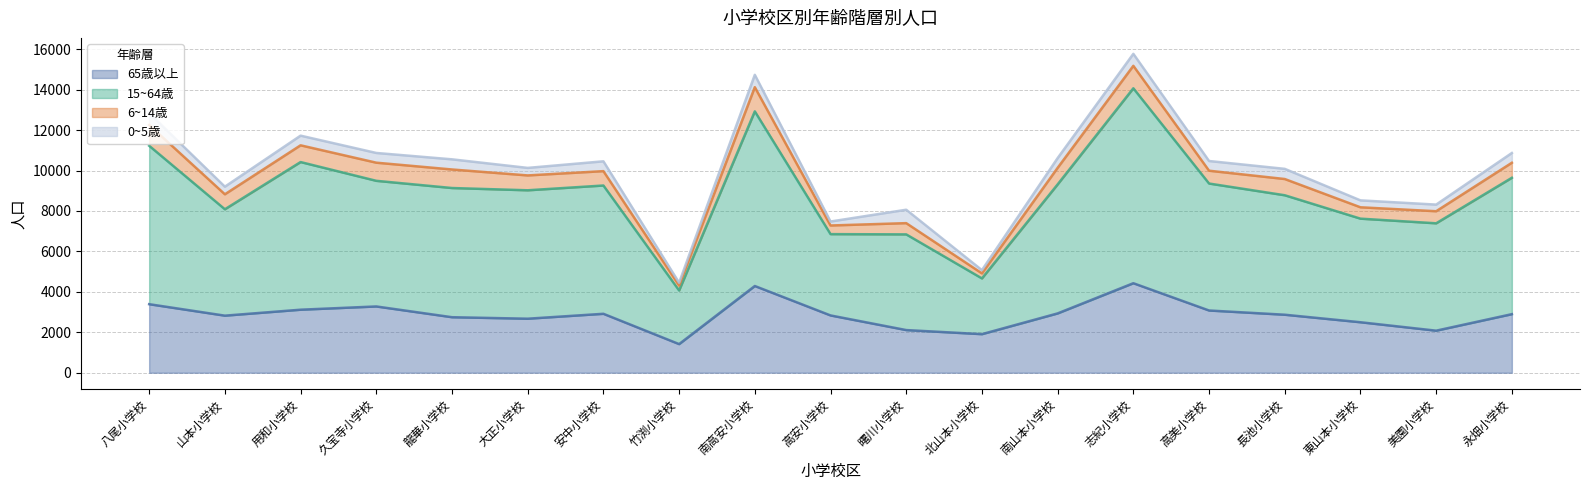

What is the total value across all series at 安中小学校?

10456